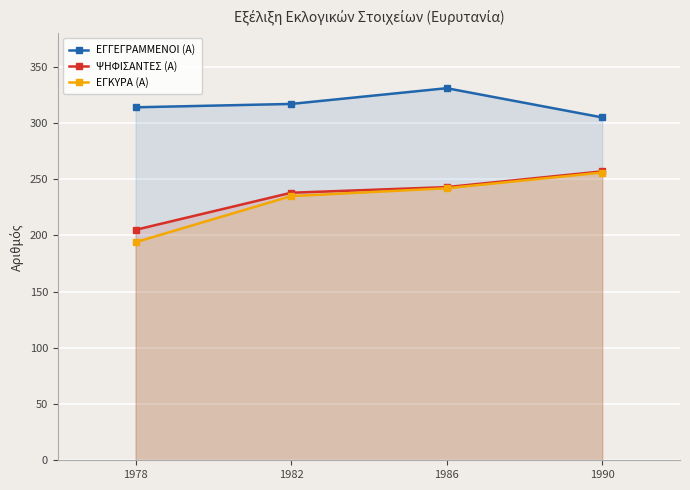

Which series has the largest range (max minus min)?

ΕΓΚΥΡΑ (Α)